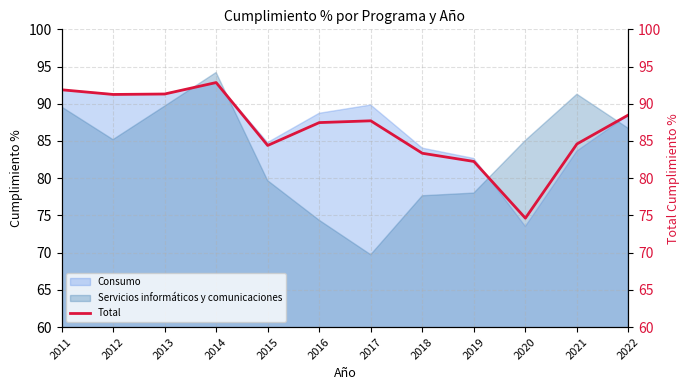

How many values are below 87?

5